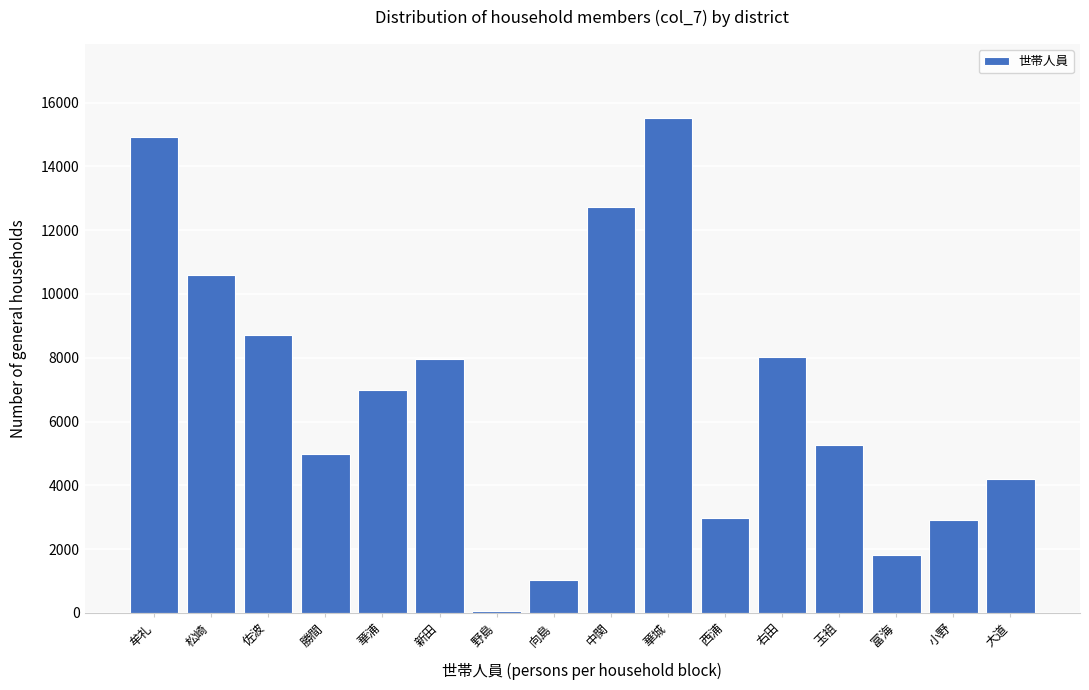

Which label corresponds to the smallest value in the chart?

野島